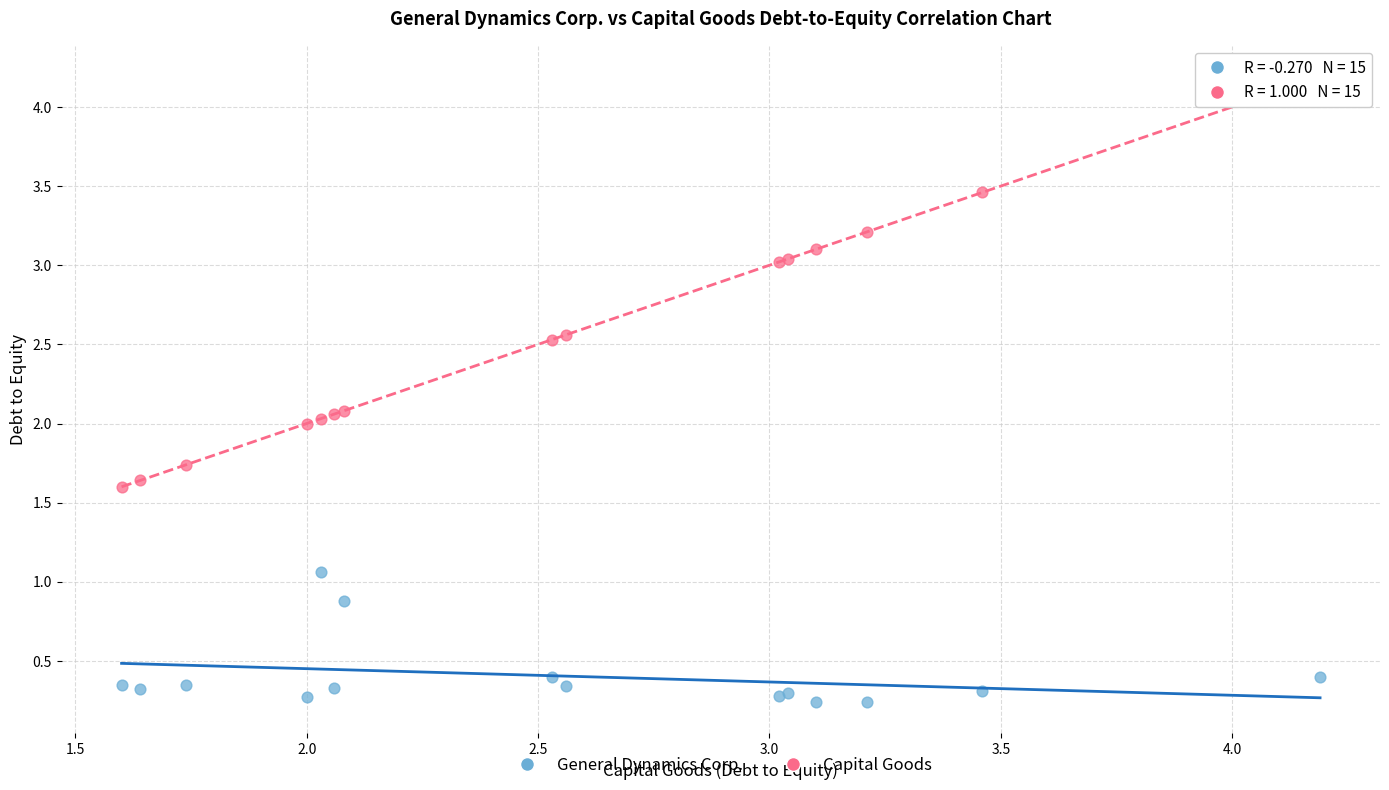

Which series has the widest spread of Y values?

Capital Goods